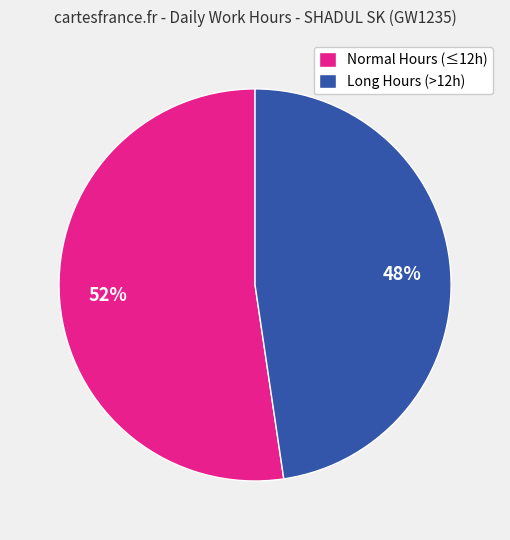

What is the smallest slice in the pie chart?

Long Hours (>12h)